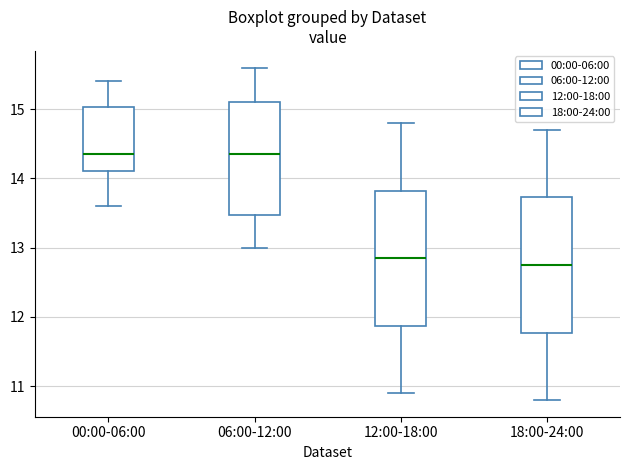

Reading left to right, transcribe this box plot: for each box, give where its median line is, the range the box spans, and where its two whiskers end, as read against the y-axis. The values are not printed on the chart, so give them approximately, as read against the axis.

00:00-06:00: median 14.4, box 14.1 to 15.0, whiskers 13.6 to 15.4
06:00-12:00: median 14.4, box 13.5 to 15.1, whiskers 13.0 to 15.6
12:00-18:00: median 12.9, box 11.9 to 13.8, whiskers 10.9 to 14.8
18:00-24:00: median 12.8, box 11.8 to 13.7, whiskers 10.8 to 14.7